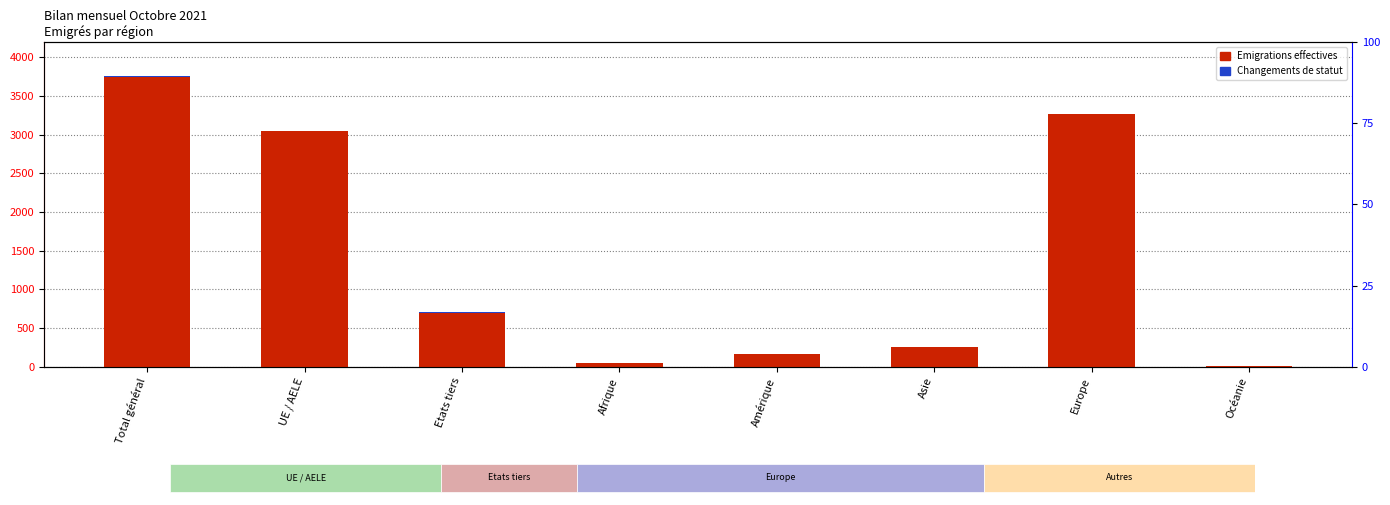

List the labels in order of Emigrations effectives value, largest first.

Total général, Europe, UE / AELE, Etats tiers, Asie, Amérique, Afrique, Océanie